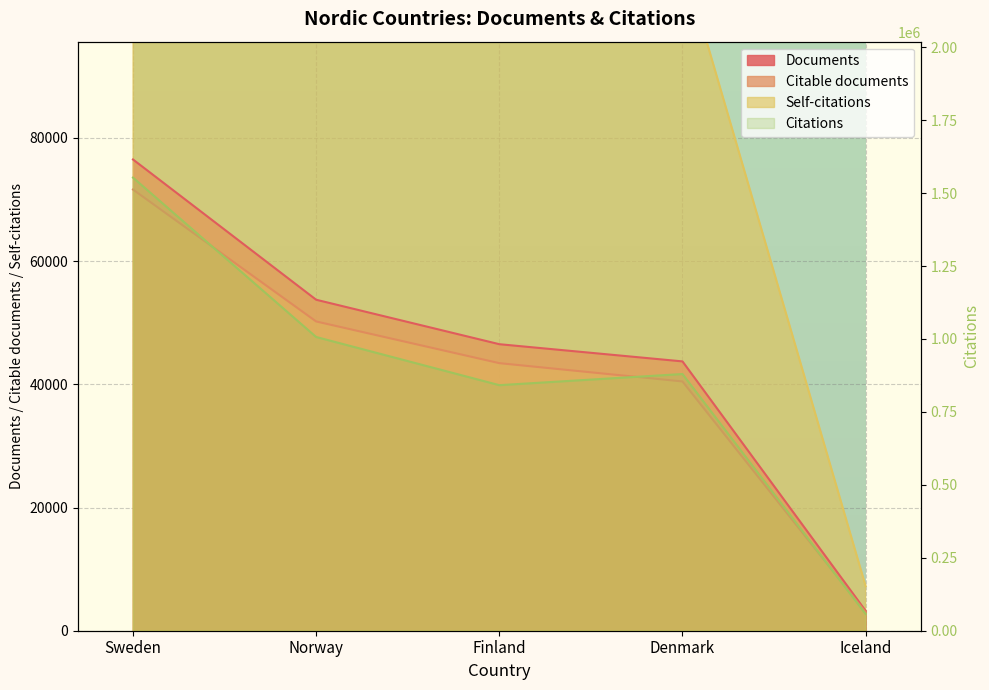

What is the sum of the Self-citations values at Denmark and Iceland?

116356